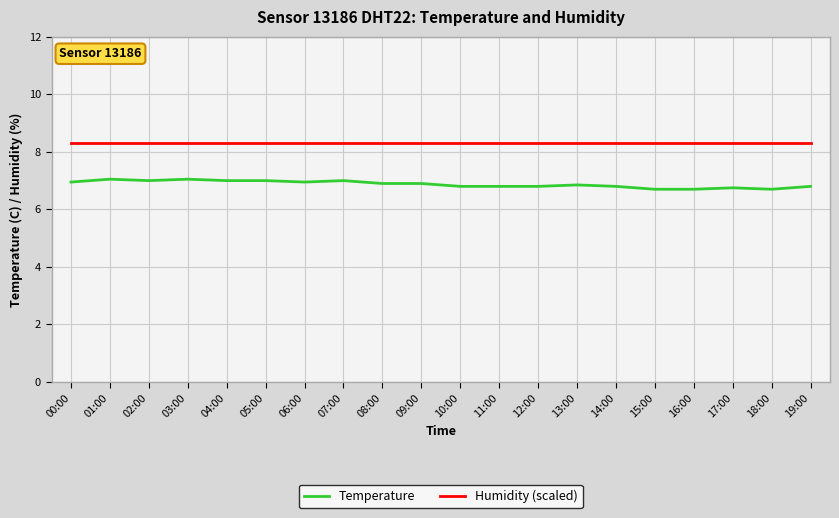

Which series changed the most between 07:00 and 19:00?

Temperature